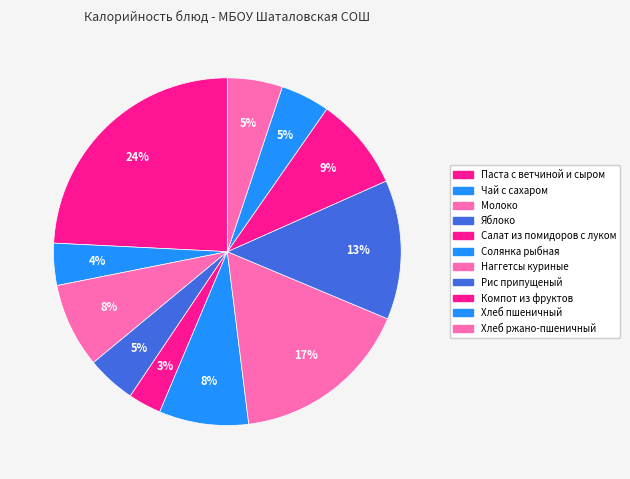

How many slices are in this pie chart?

11